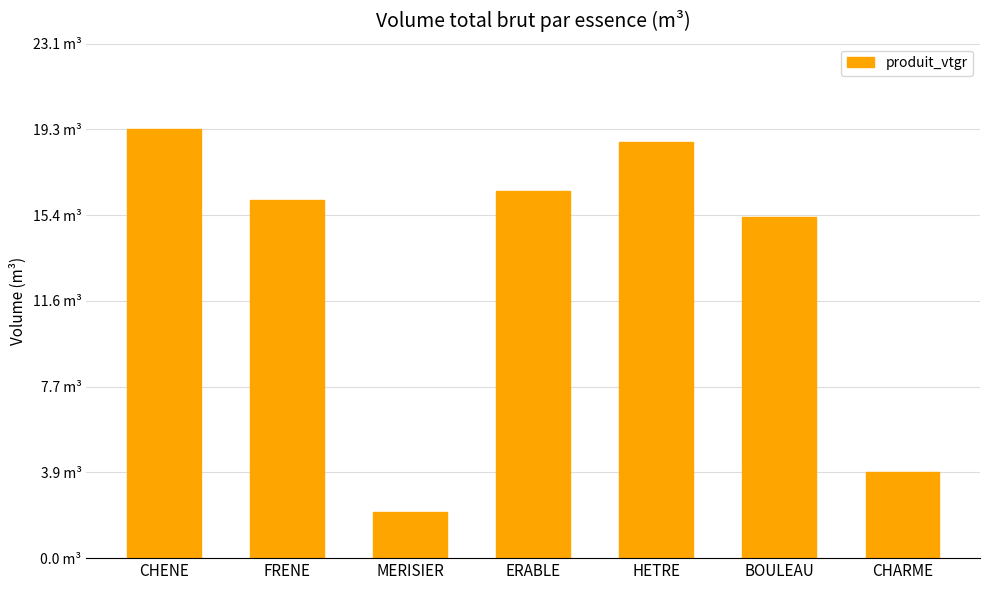

What value does the data have at CHARME?

3.9